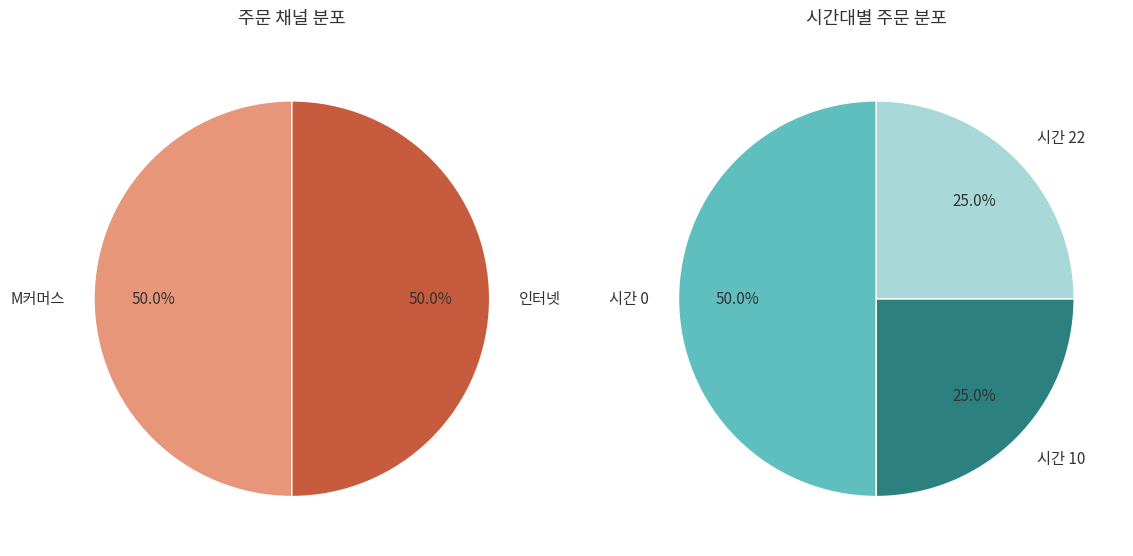

Which category has the smallest portion of the pie?

22